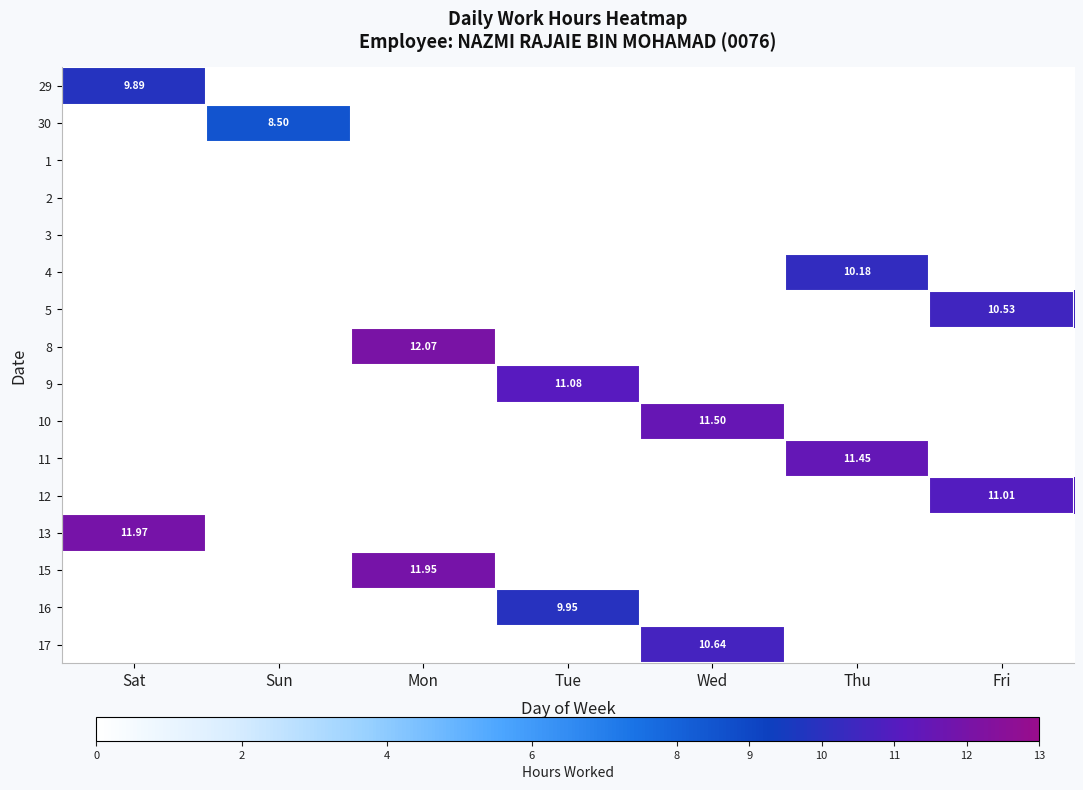

At how many categories does at least one series exceed 0?

7